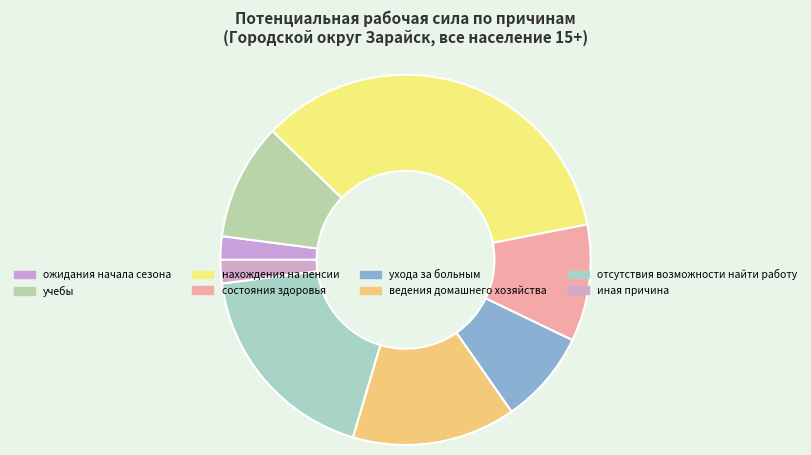

How many segments does this pie chart have?

8